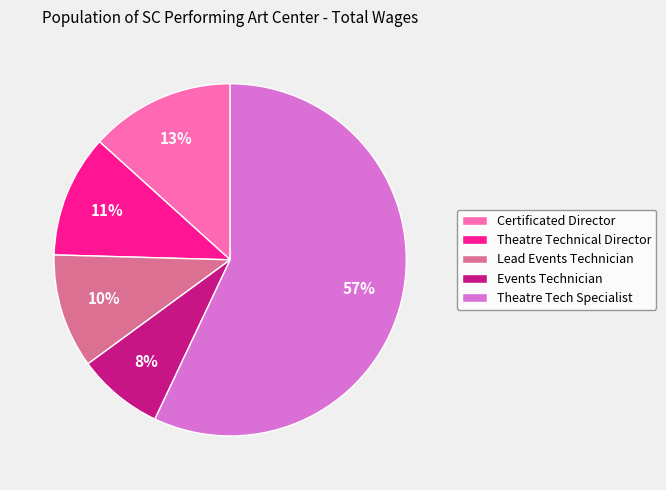

Which category has the biggest portion of the pie?

Theatre Tech Specialist